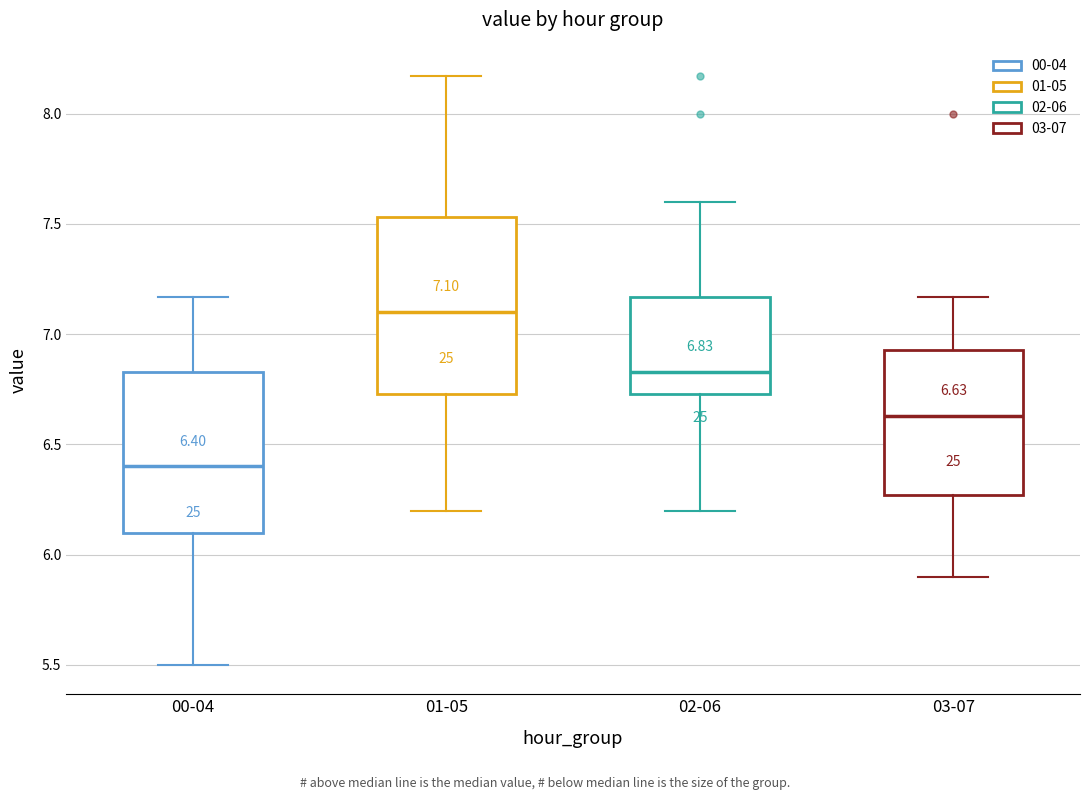

Comparing the boxes themselves (not the whiskers), which one is the tallest?

01-05